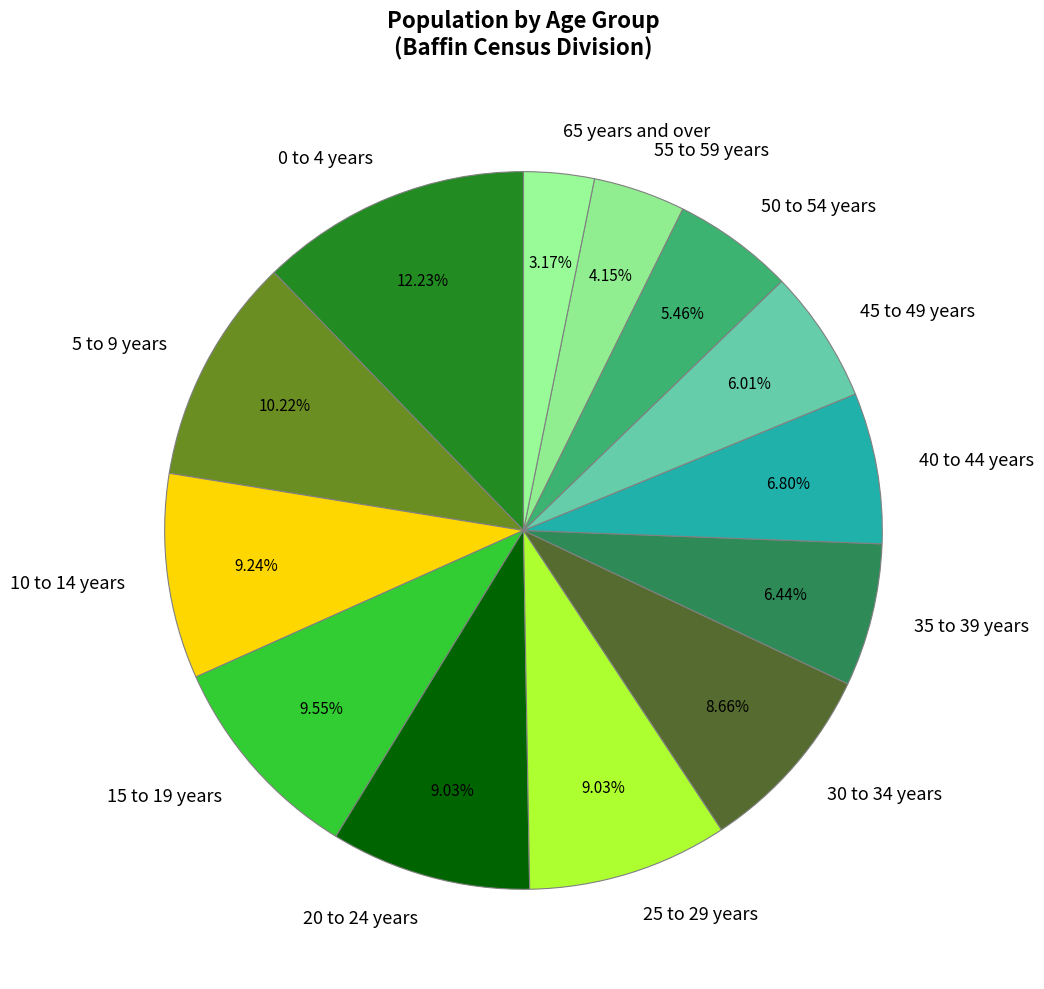

To the nearest percent, what is the average slice percentage?

8%